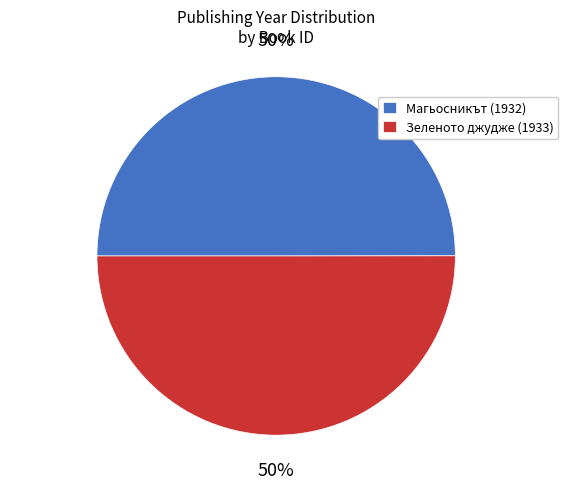

To the nearest percent, what portion does Зеленото джудже (1933) represent?

50%